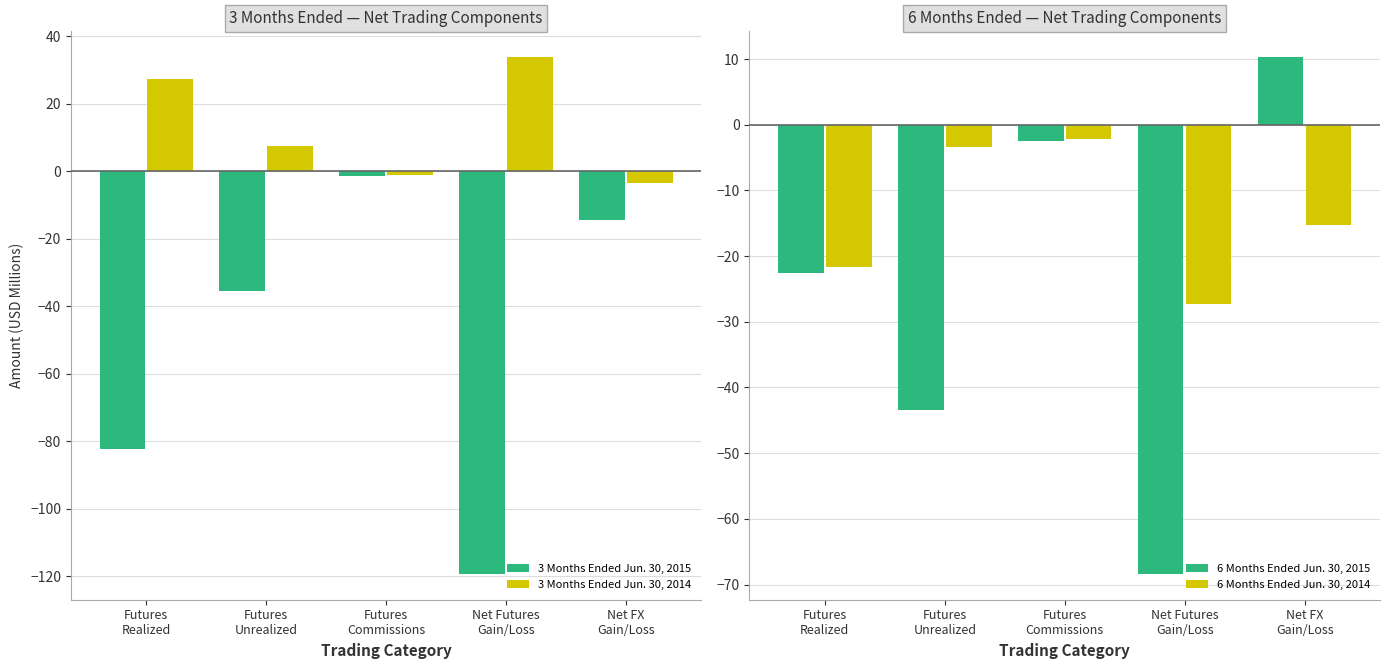

Which category has the lowest value across all series?

Net Futures
Gain/Loss